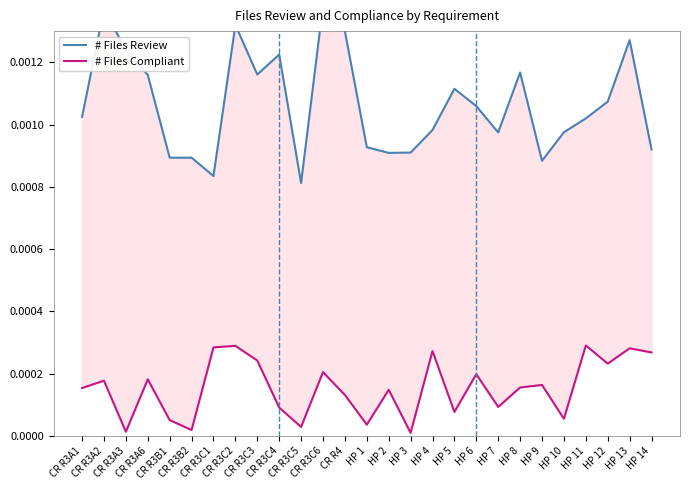

Does the chart display data point markers on the line(s)?

No